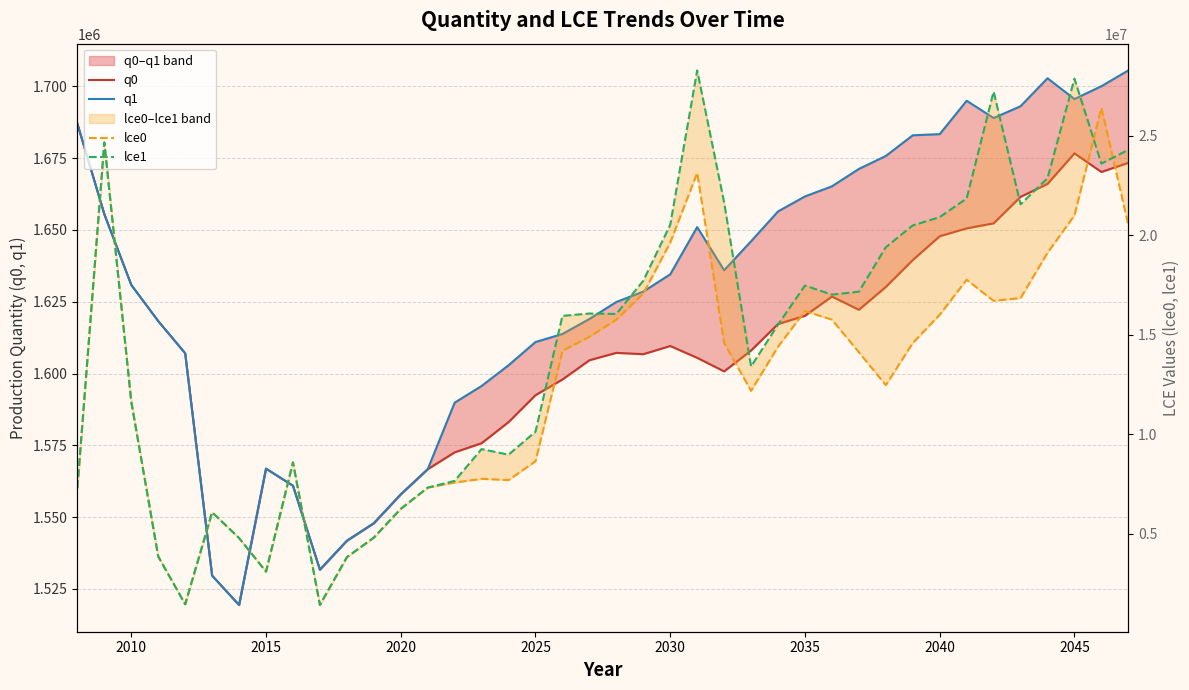

What is the sum of all lce1 values?

578139989.3